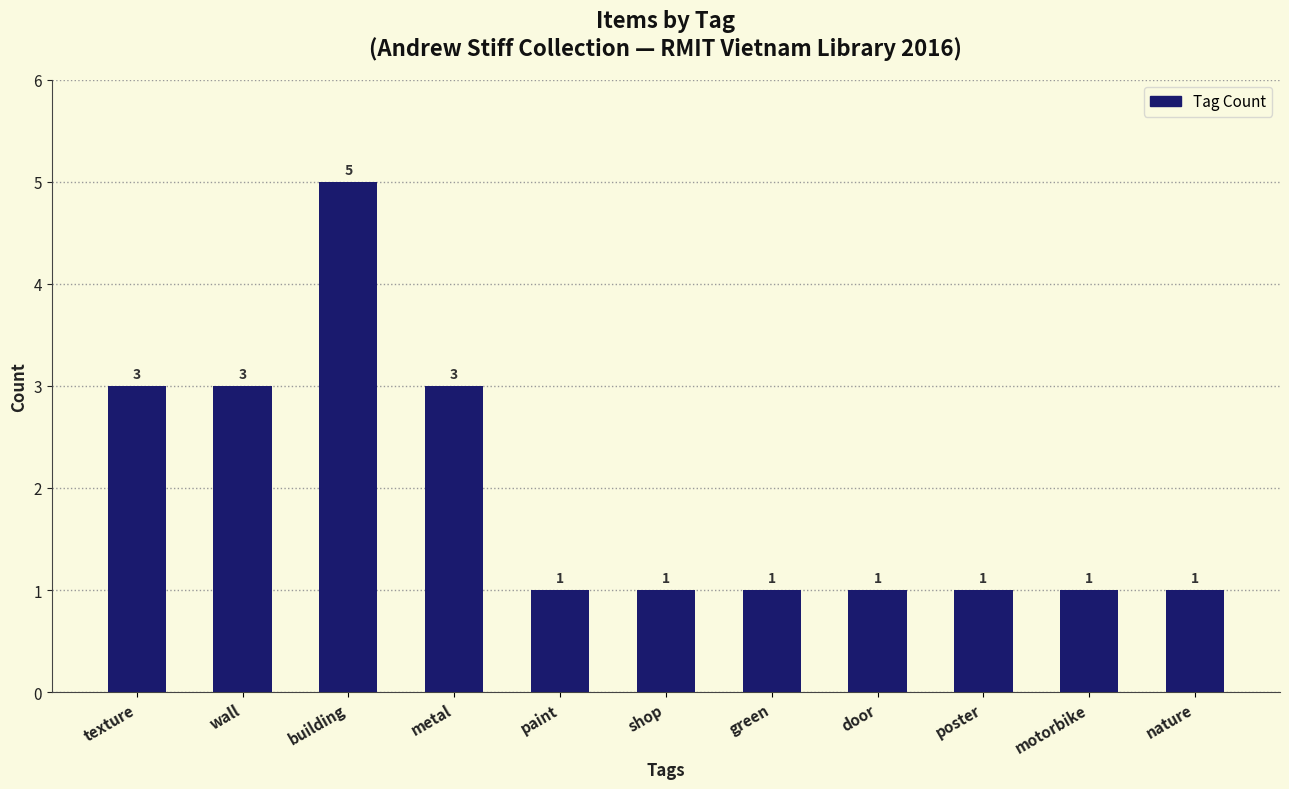

Read the value at motorbike.

1